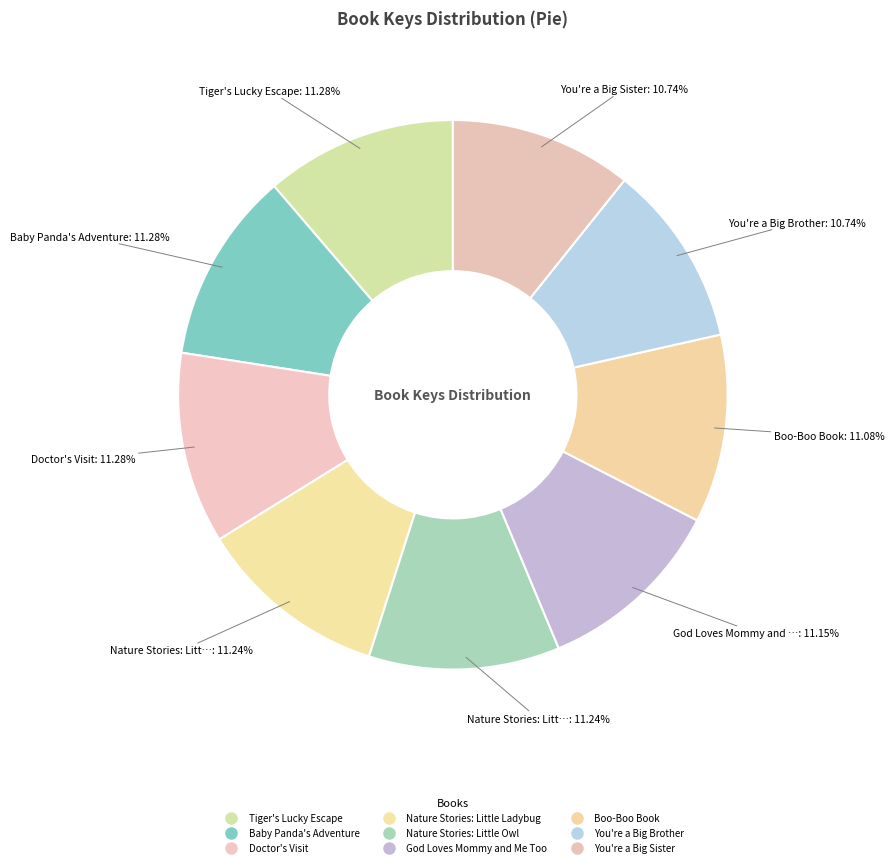

How many segments does this pie chart have?

9